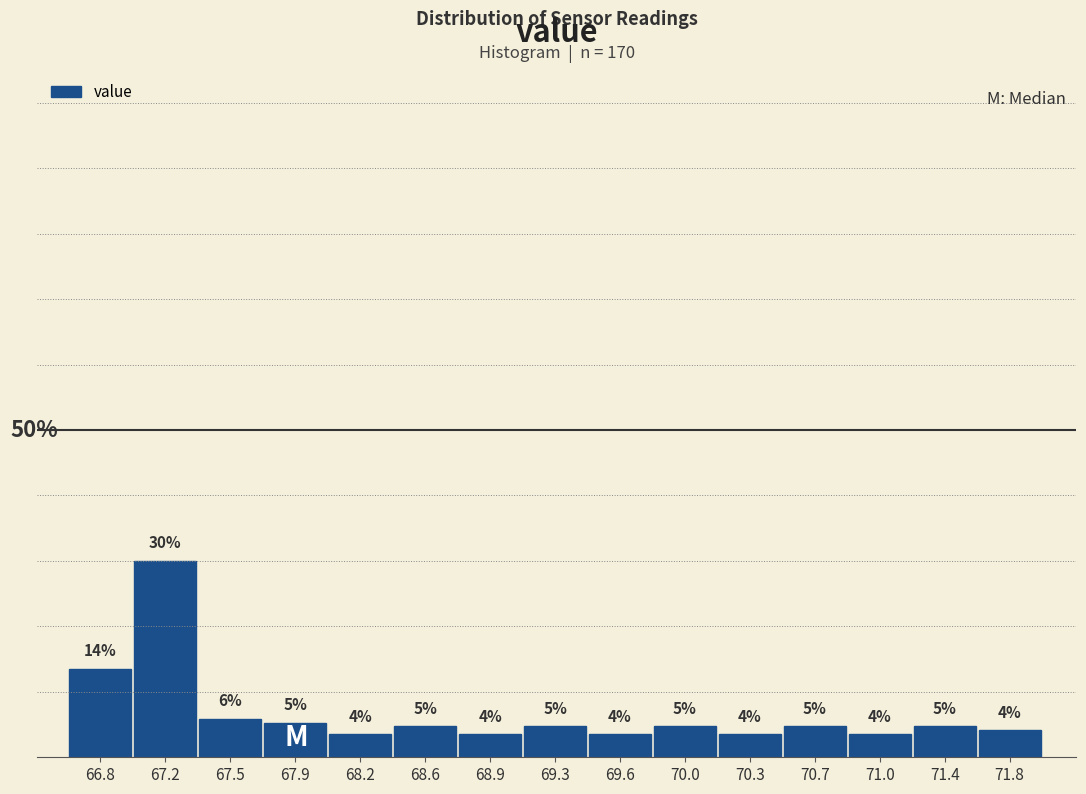

Are the bars horizontal?

No